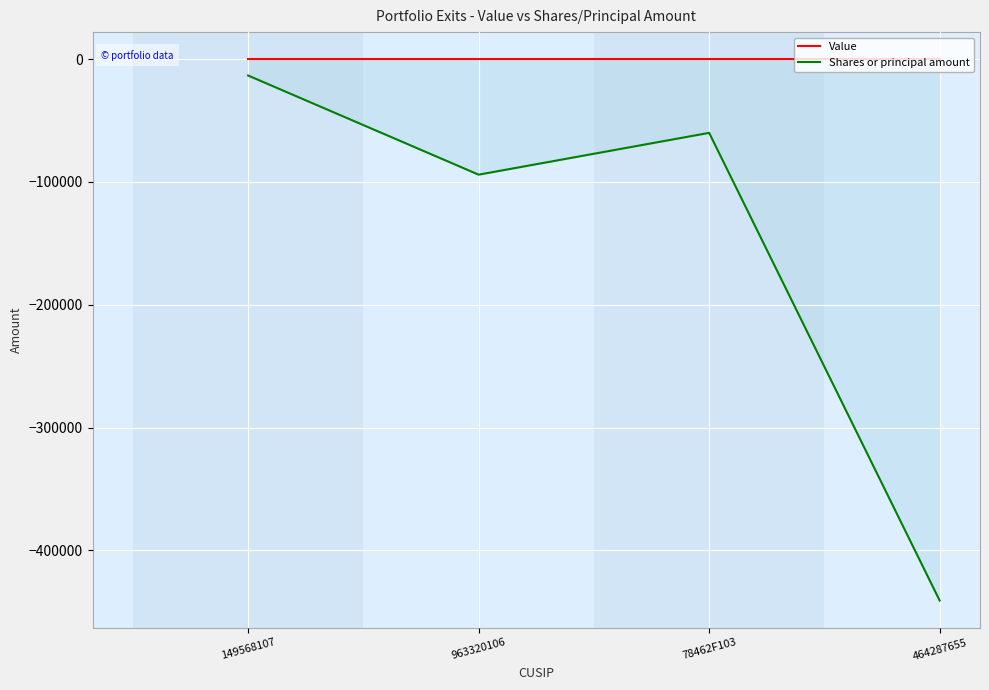

True or false: Shares or principal amount has more than 1 interior local peaks.

False